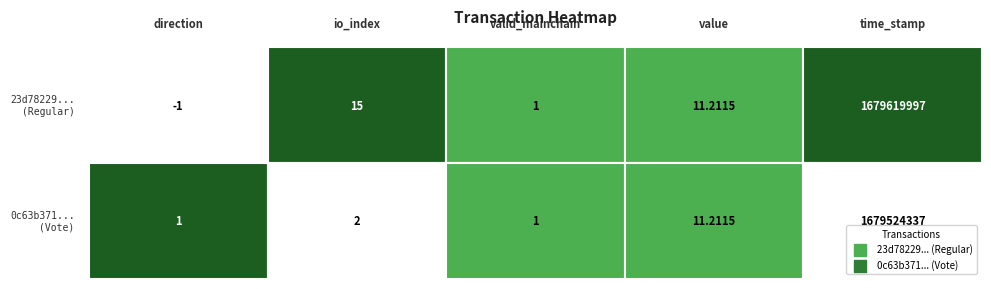

What is the greatest value displayed?

1679619997.0